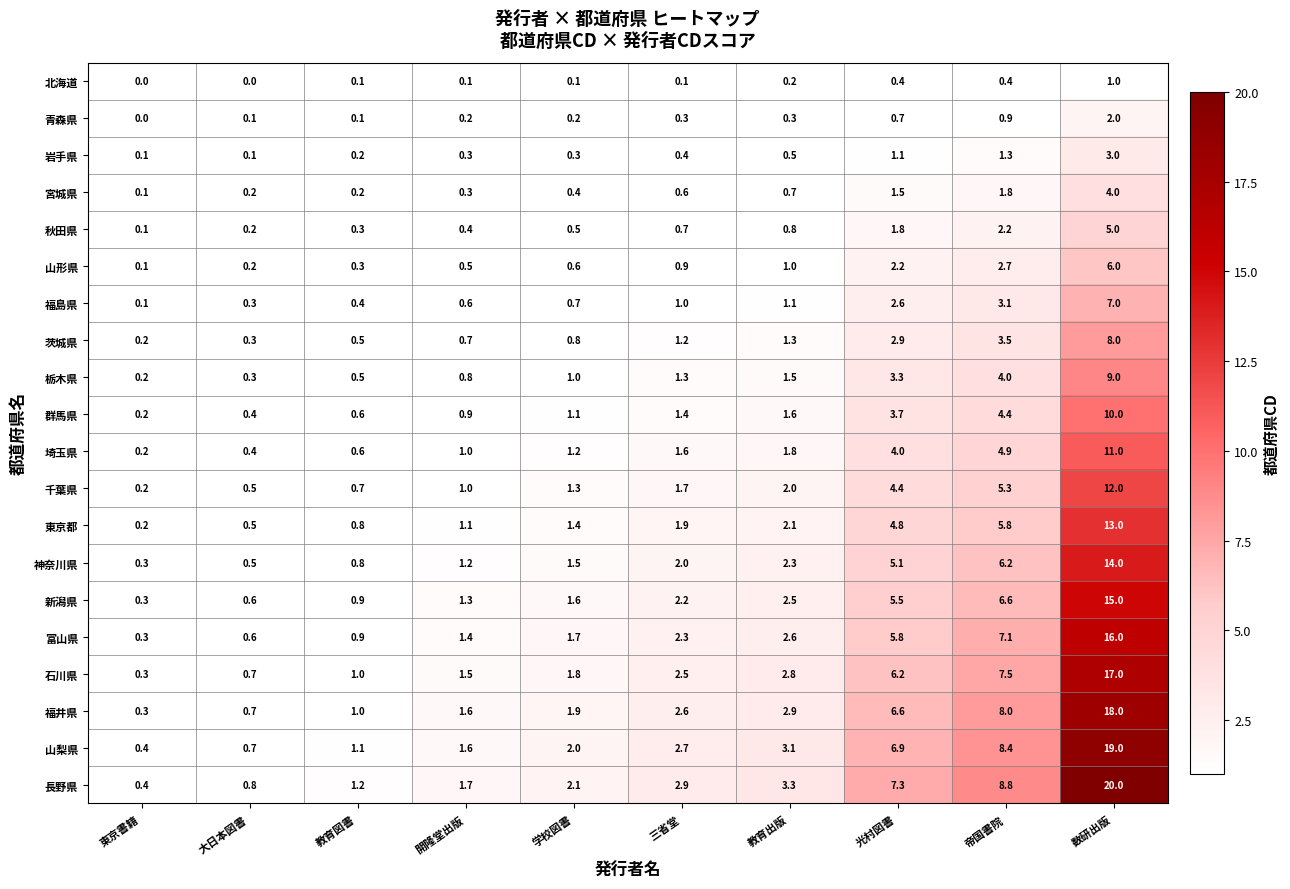

What is the maximum value for 千葉県?

12.0